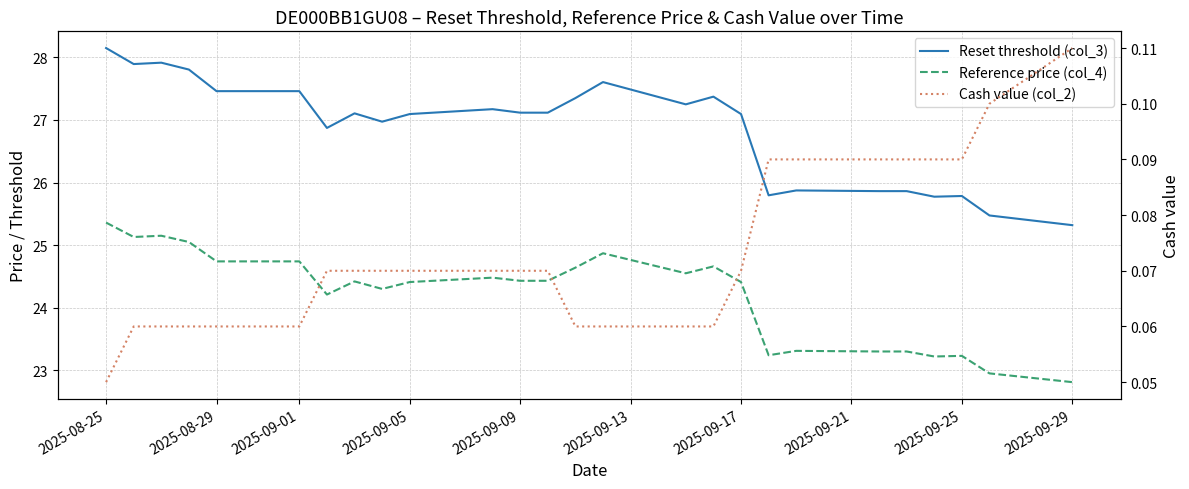

How many lines are shown in the chart?

3